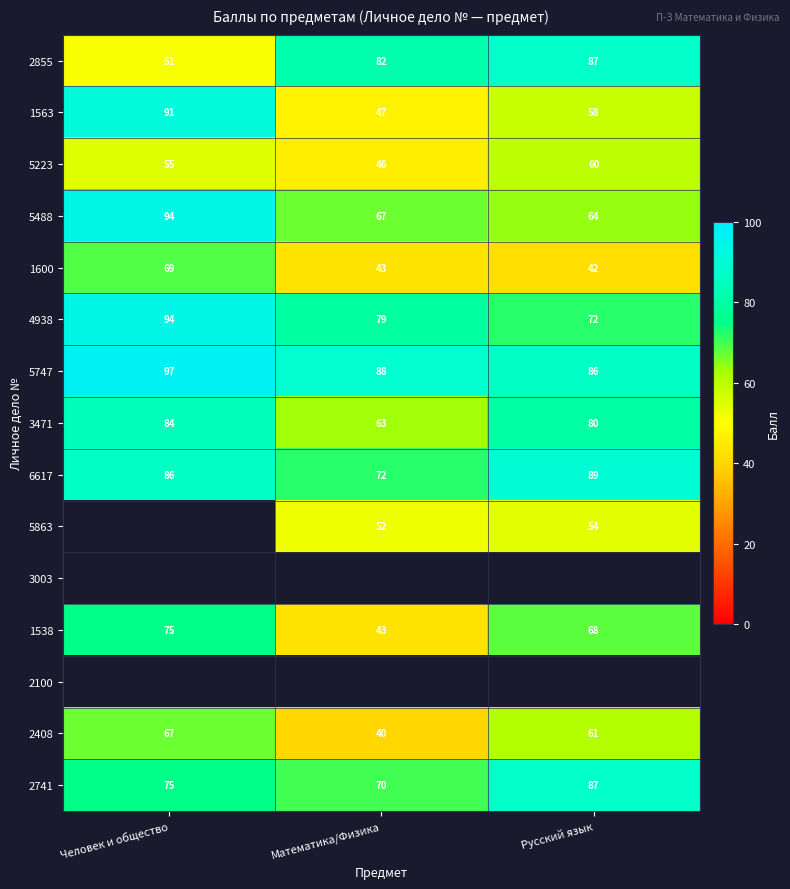

The value of 2855 at Математика/Физика is 110. True or false?

False